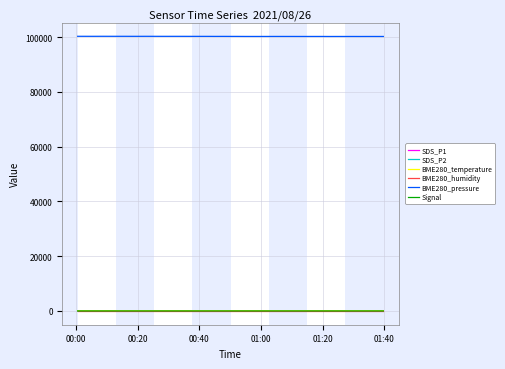

What is the greatest value displayed?

100350.6